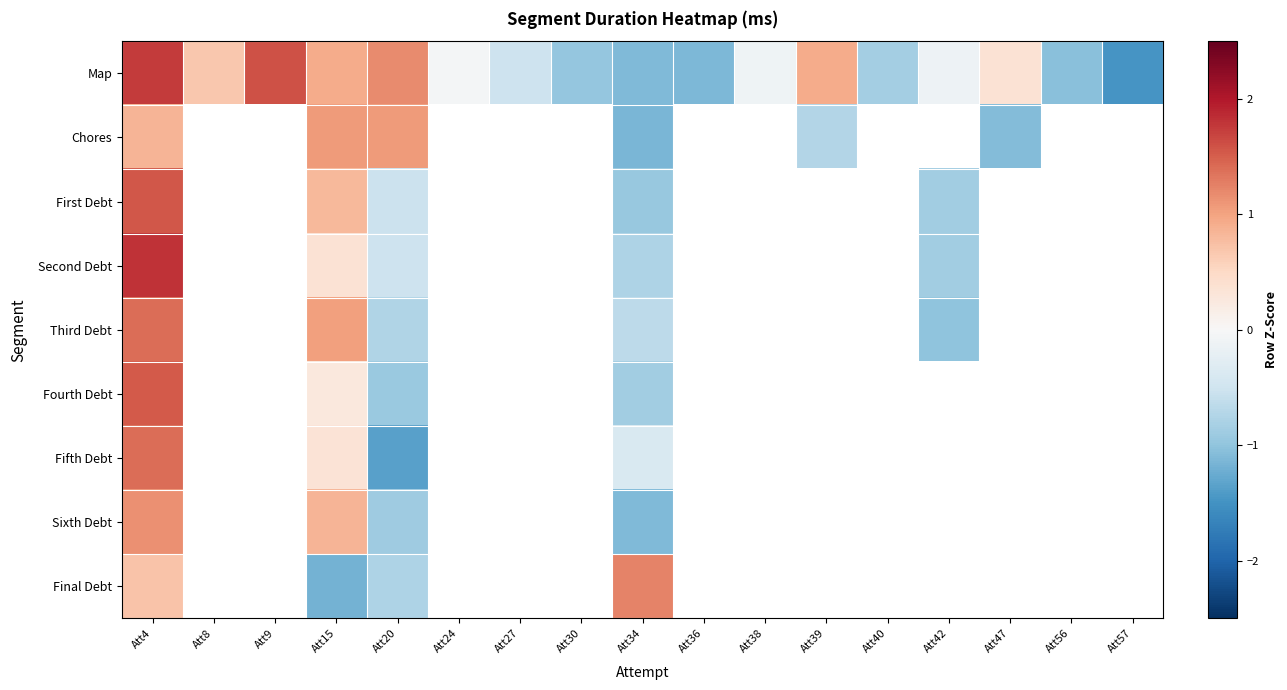

Which series has the widest spread of values?

Map